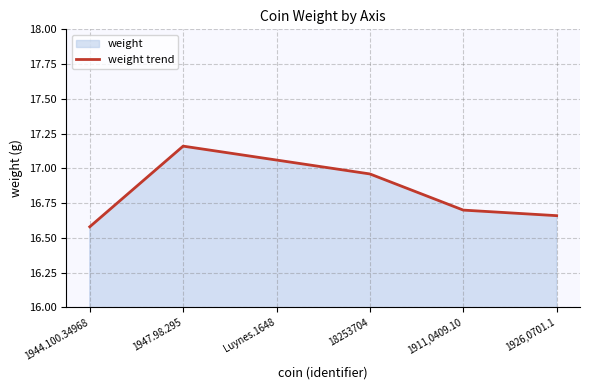

Reading left to right, list all the values displayed in this chart.

16.6	17.2	17.1	17.0	16.7	16.7